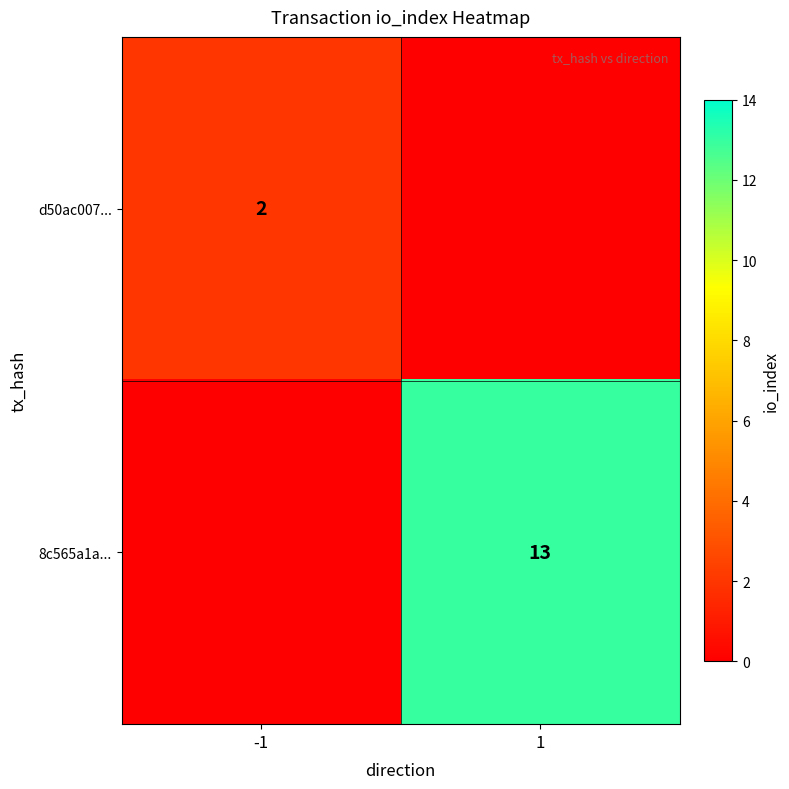

What is the total value across all series at -1?

2